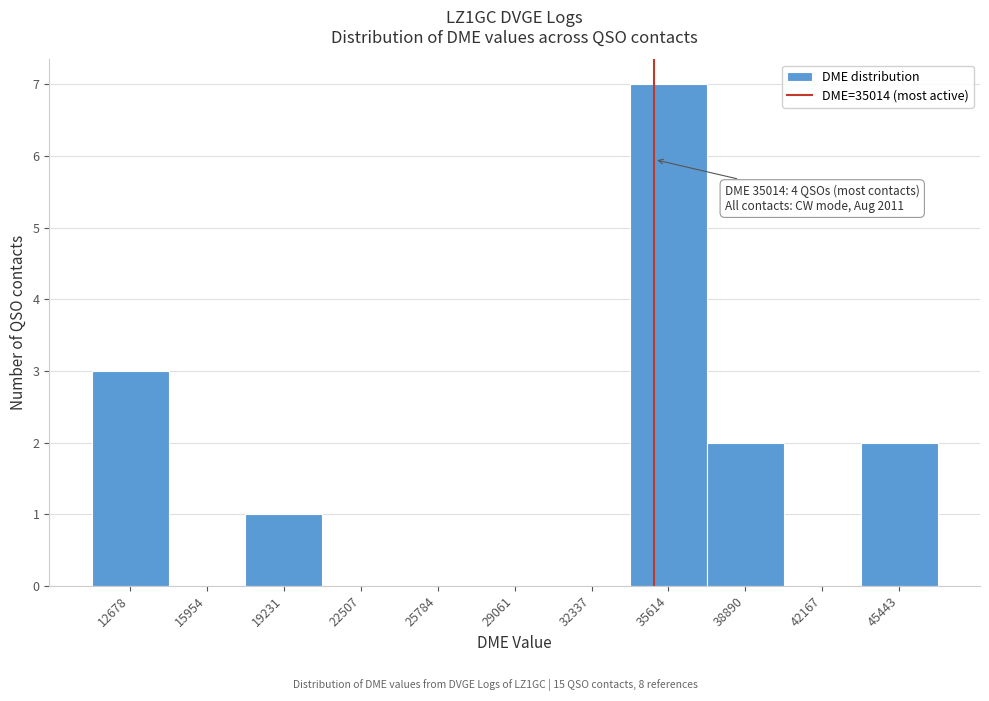

Which range on the x-axis has the tallest bar?

34000 to 37500